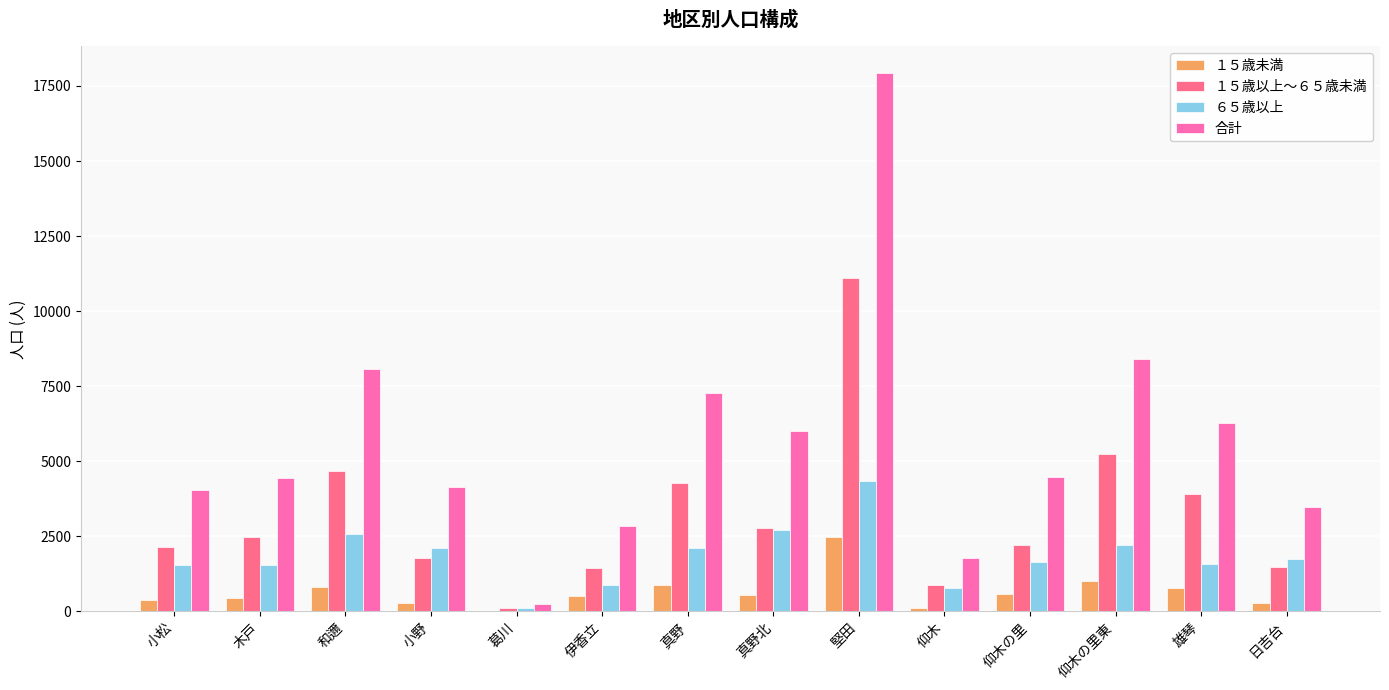

The value of １５歳未満 at 真野 is 886. True or false?

True